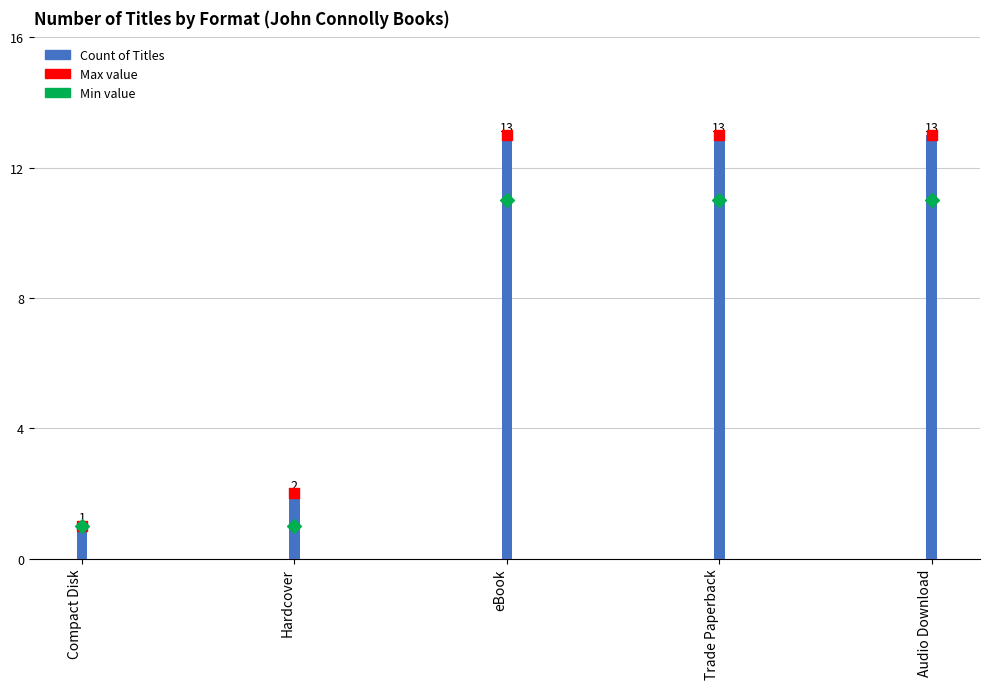

At which category is the sum across all series the highest?

eBook